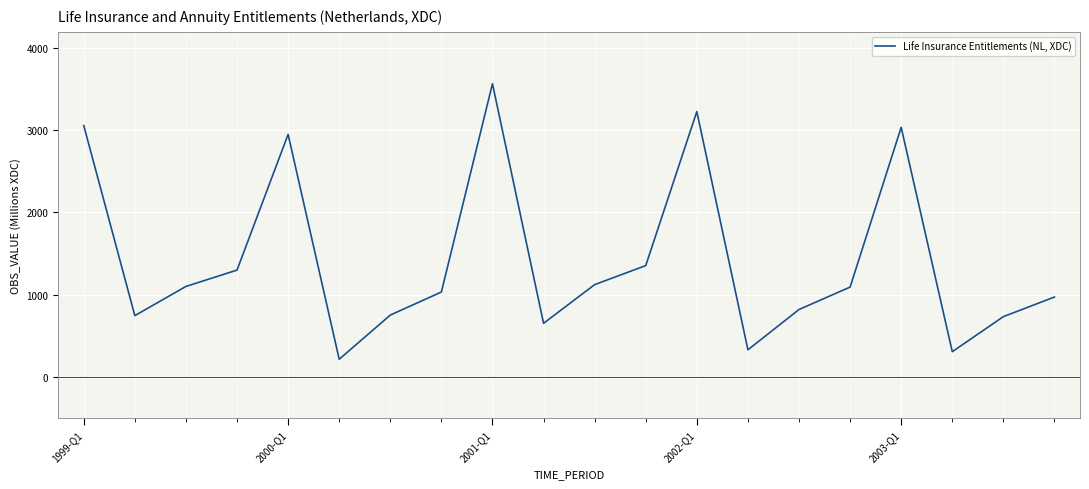

What is the minimum value shown in the chart?

212